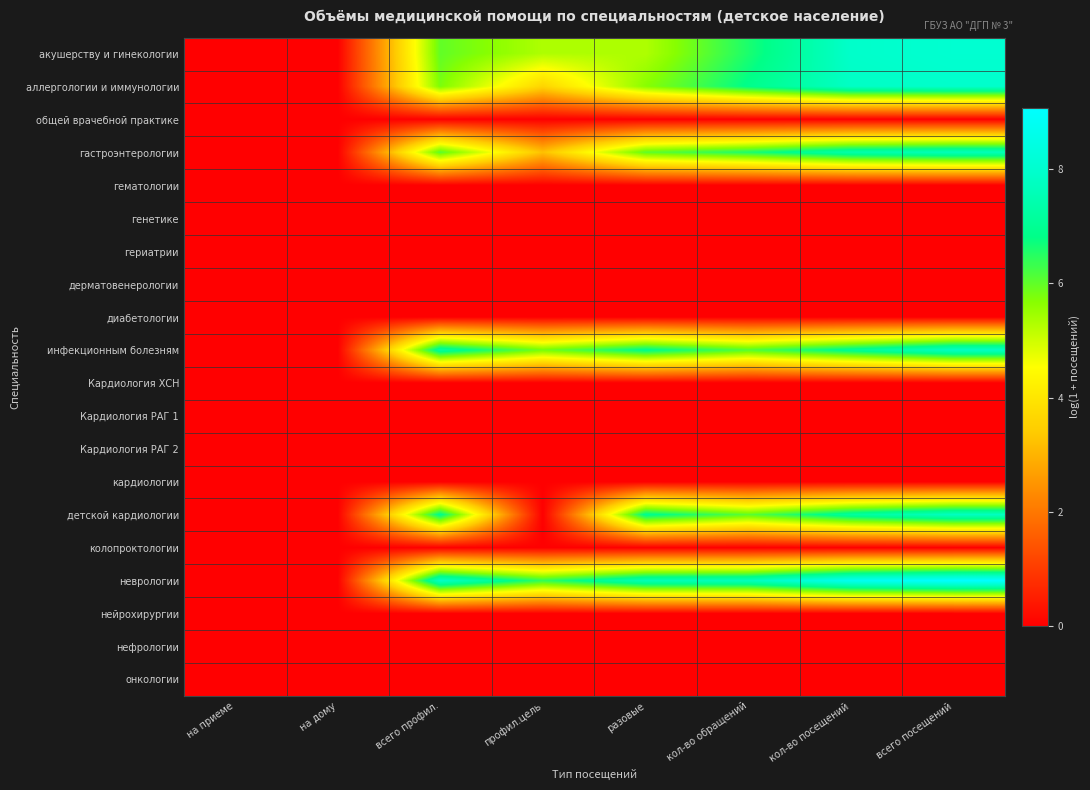

List the series in order of their peak value, lowest first.

общей врачебной практике, гематологии, генетике, гериатрии, дерматовенерологии, диабетологии, Кардиология ХСН, Кардиология РАГ 1, Кардиология РАГ 2, кардиологии, колопроктологии, нейрохирургии, нефрологии, онкологии, гастроэнтерологии, детской кардиологии, инфекционным болезням, аллергологии и иммунологии, акушерству и гинекологии, неврологии